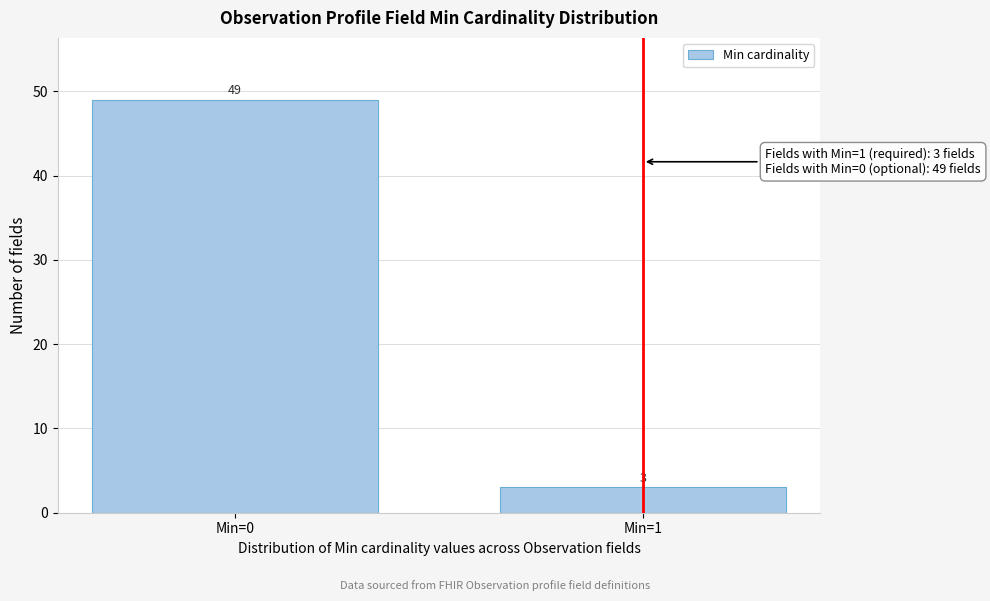

Reading left to right, what are all the values shown in this chart?

Min=0=49	Min=1=3